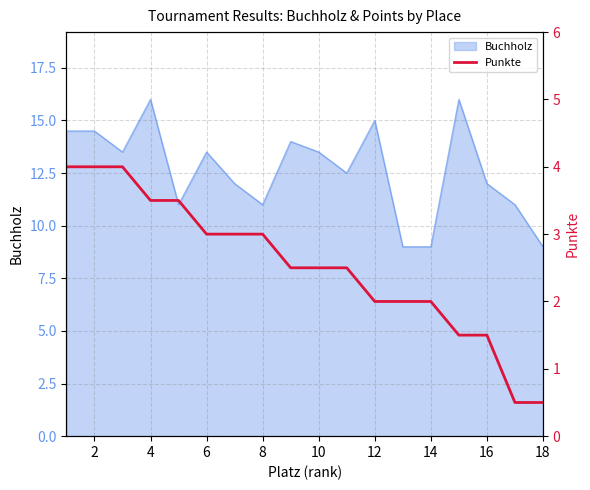

True or false: the data shows 4.0 at 2.

True